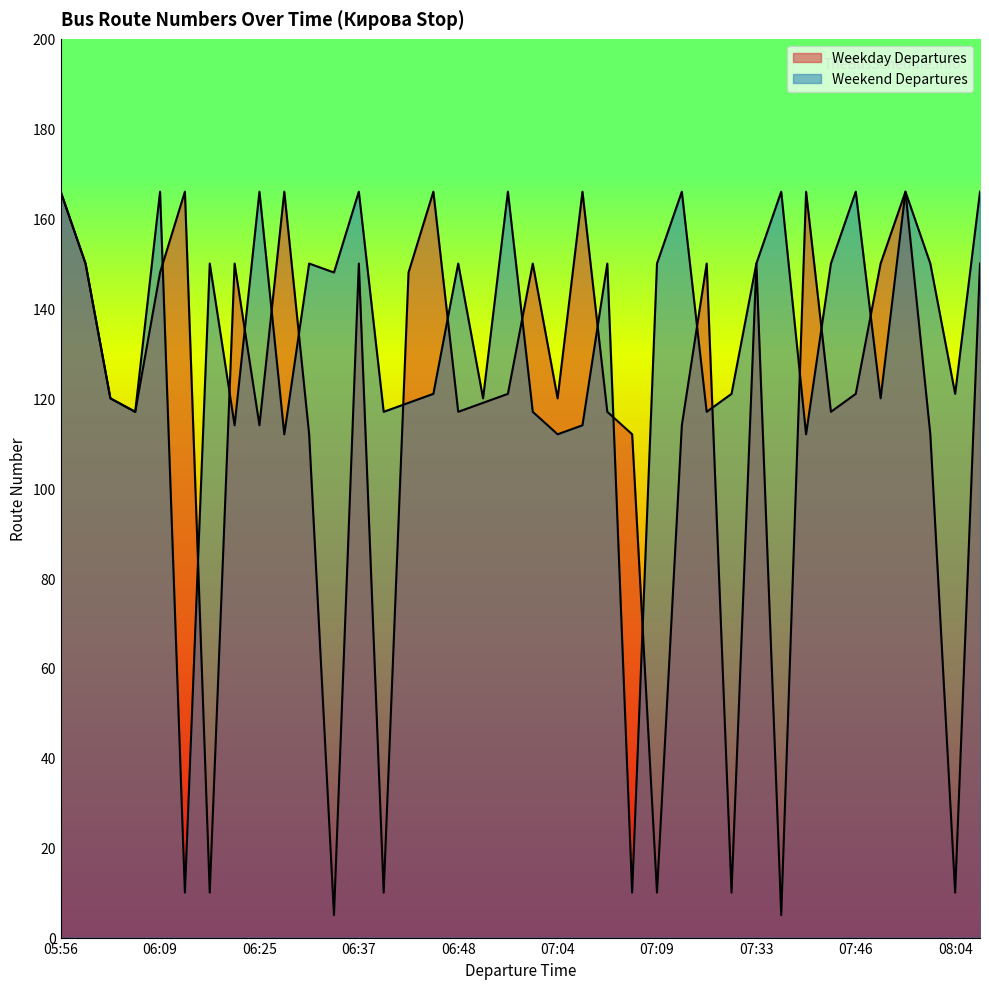

Where is the first local minimum for Weekend Departures?

06:08